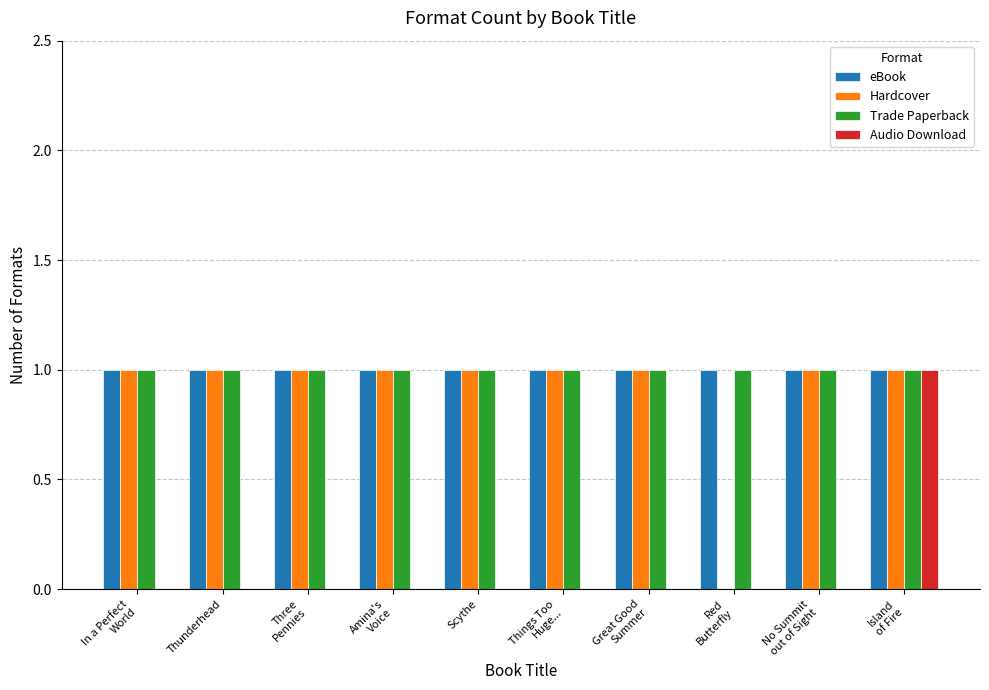

Is it true that Audio Download equals 0 at Thunderhead?

True